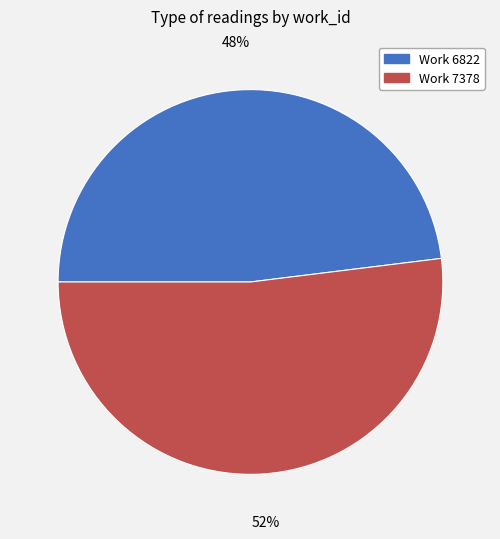

Is Work 7378 the majority of the pie?

Yes